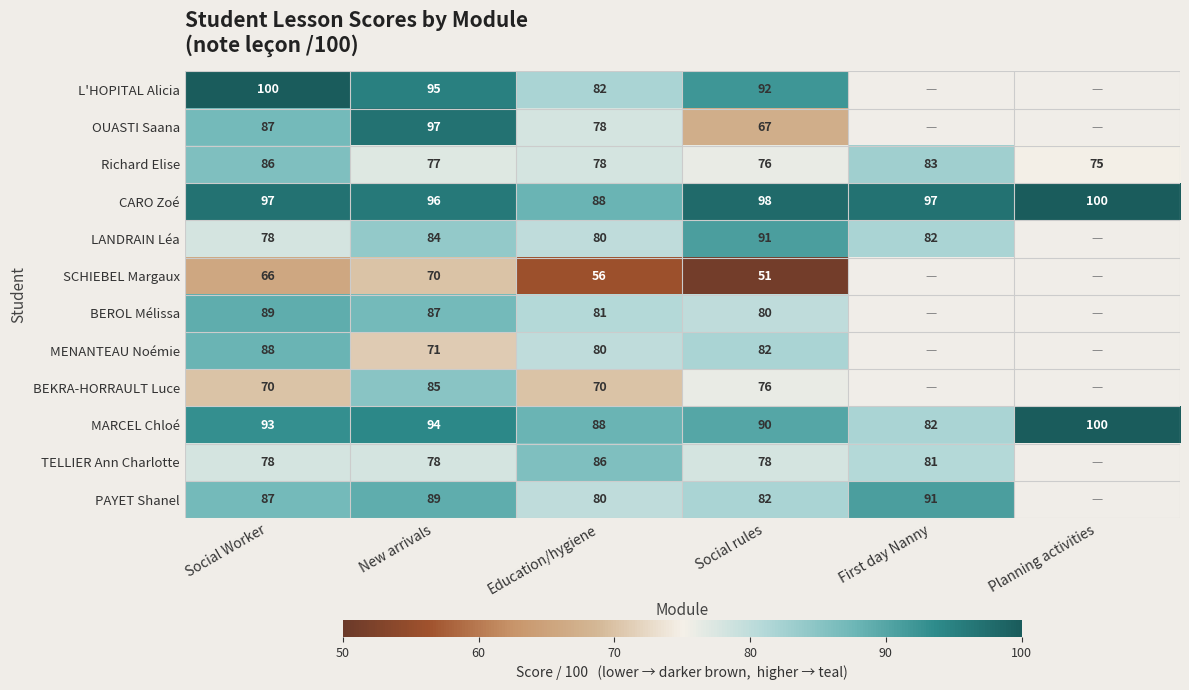

What is the smallest value displayed?

51.0